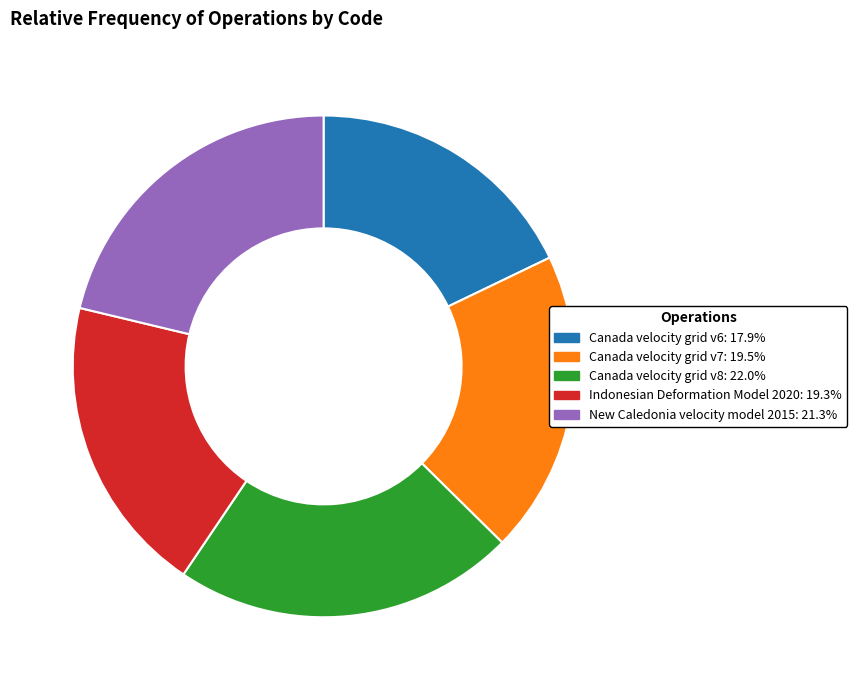

What is the smallest slice in the pie chart?

Canada velocity grid v6